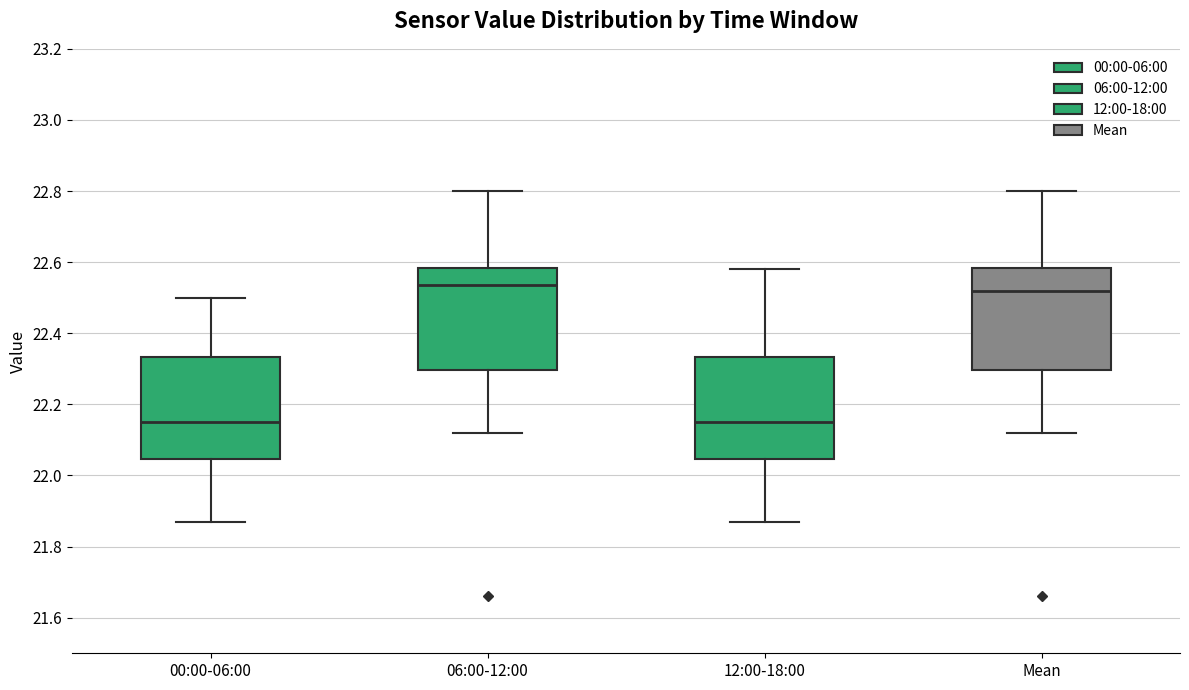

Where is the lower edge of the box for 00:00-06:00 on the y-axis? The values are not printed on the chart, so give them approximately, as read against the axis.

22.04